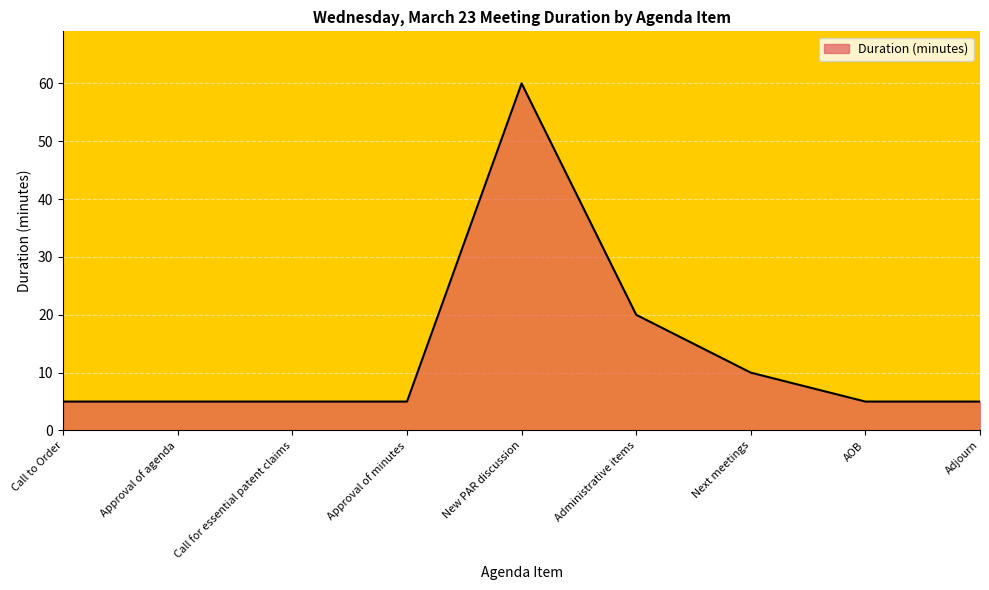

Reading left to right, list all the values displayed in this chart.

Call to Order=5	Approval of agenda=5	Call for essential patent claims=5	Approval of minutes=5	New PAR discussion=60	Administrative items=20	Next meetings=10	AOB=5	Adjourn=5